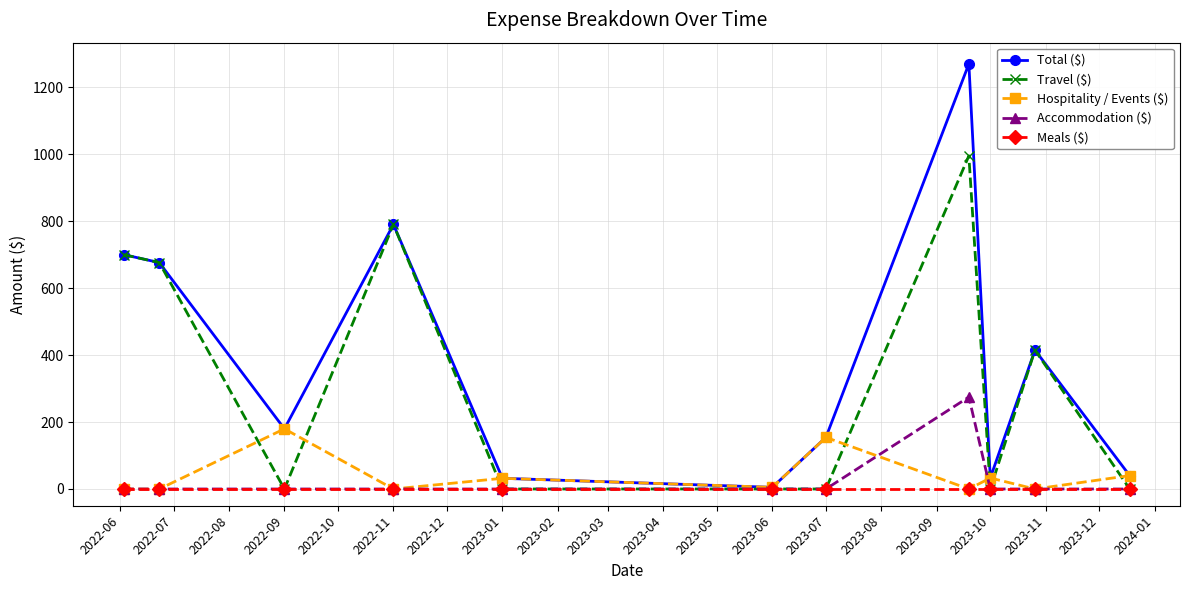

Which series has the largest range (max minus min)?

Total ($)